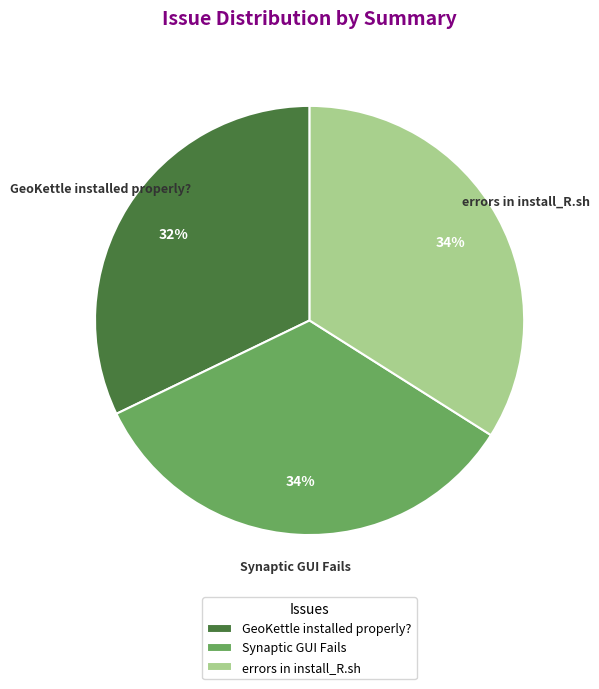

How many segments does this pie chart have?

3